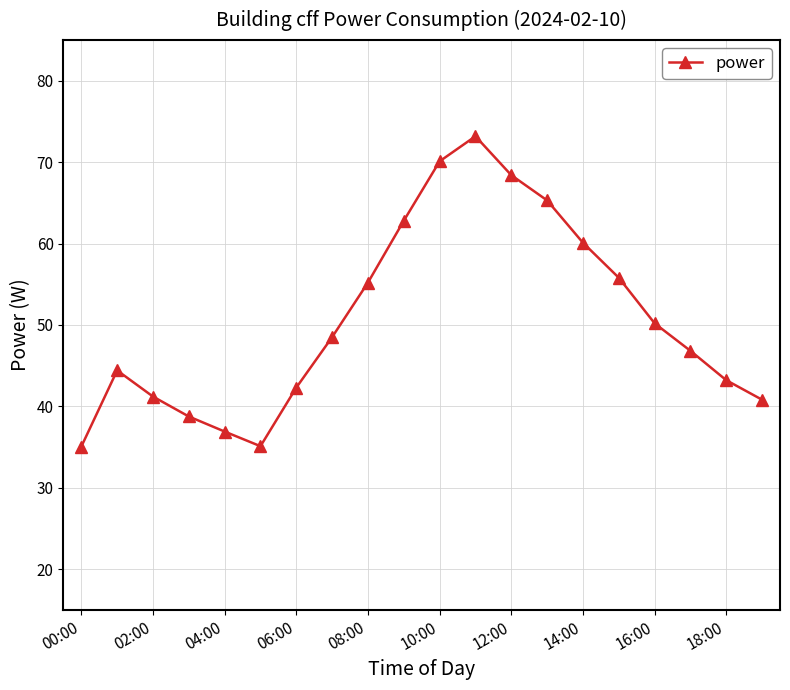

What is the value of the 14th point from the left?

65.3